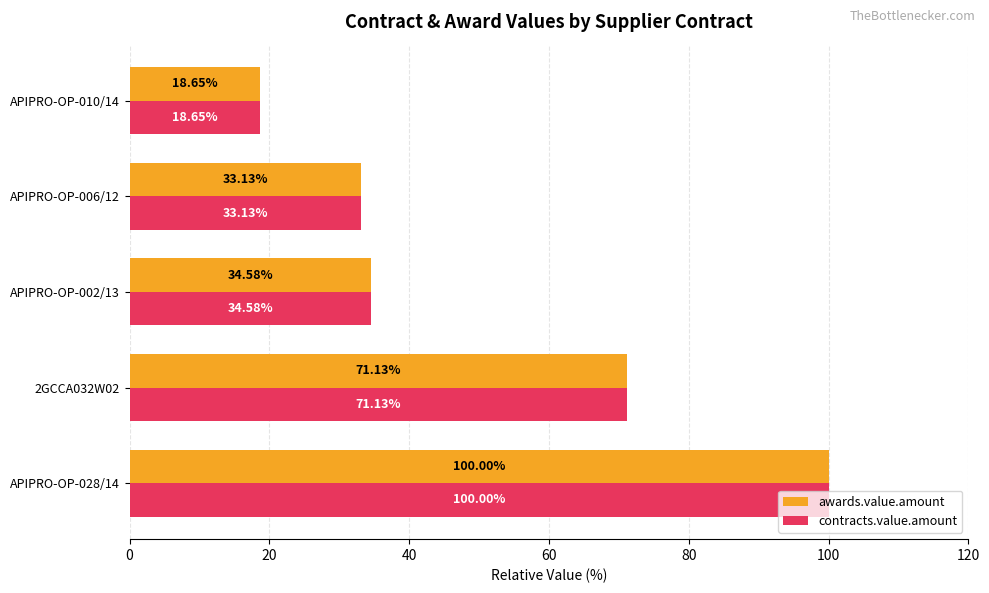

What is the highest value of the contracts.value.amount series?

100.0